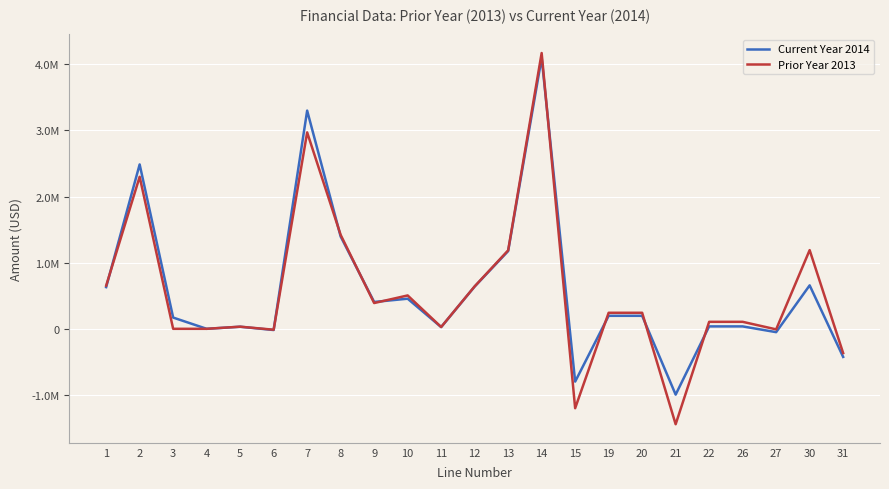

Which category has the lowest value in the Current Year 2014 series?

21